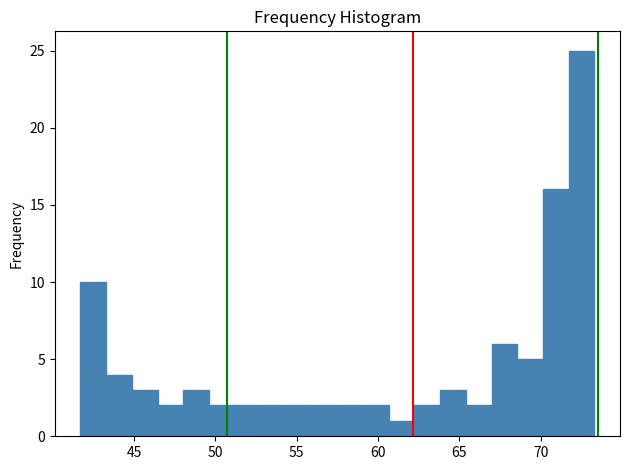

Read against the x-axis, roughly where is the centre of the tallest bar?

72.5